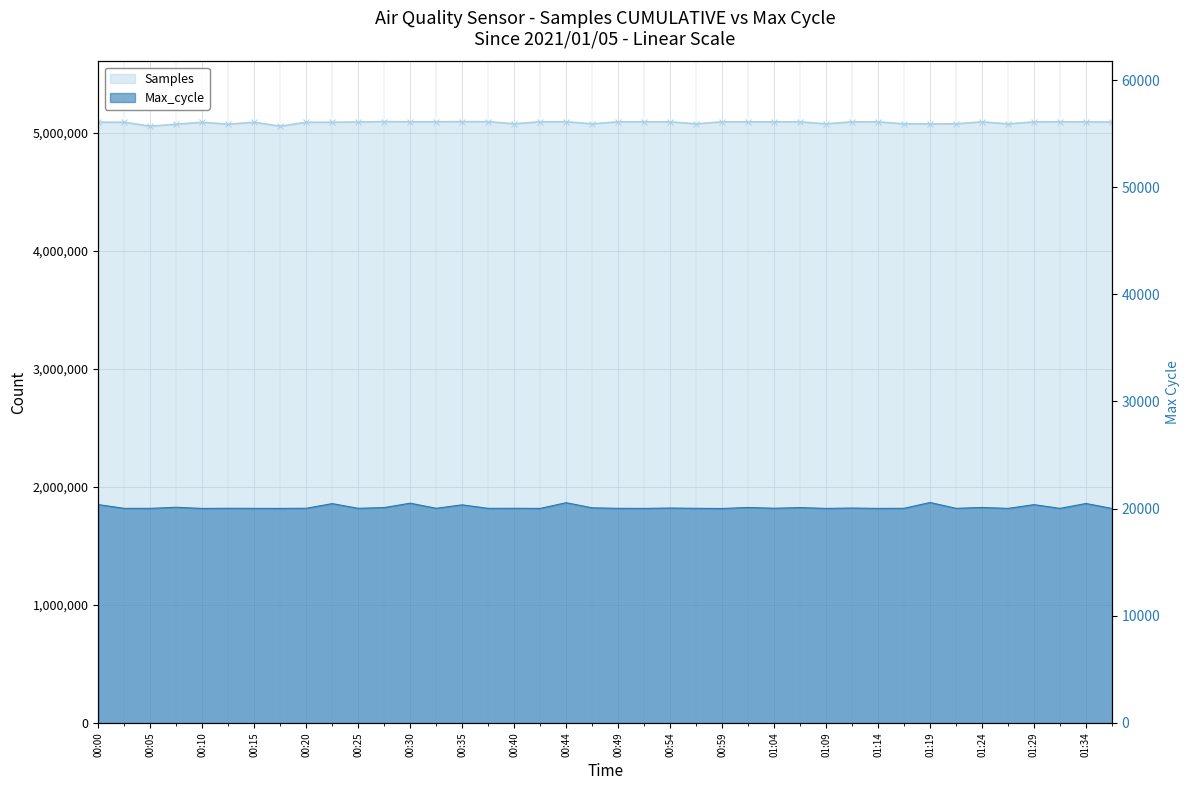

How many data points in Max_cycle are above 20035?

18